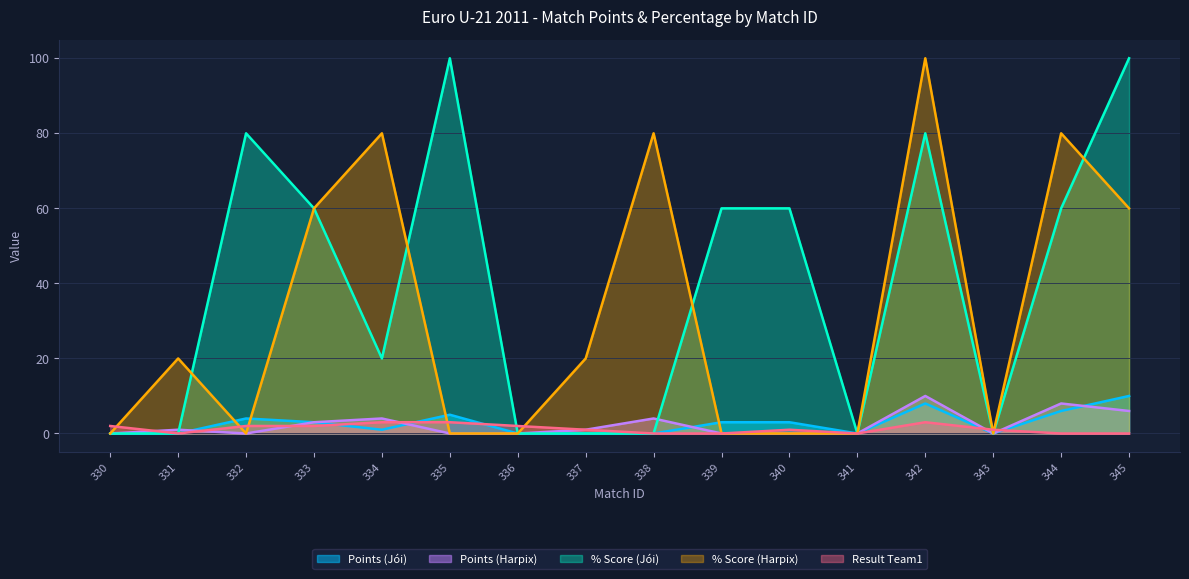

After their last crossing, which series has the higher values: result1 or user_points_Harpix?

user_points_Harpix